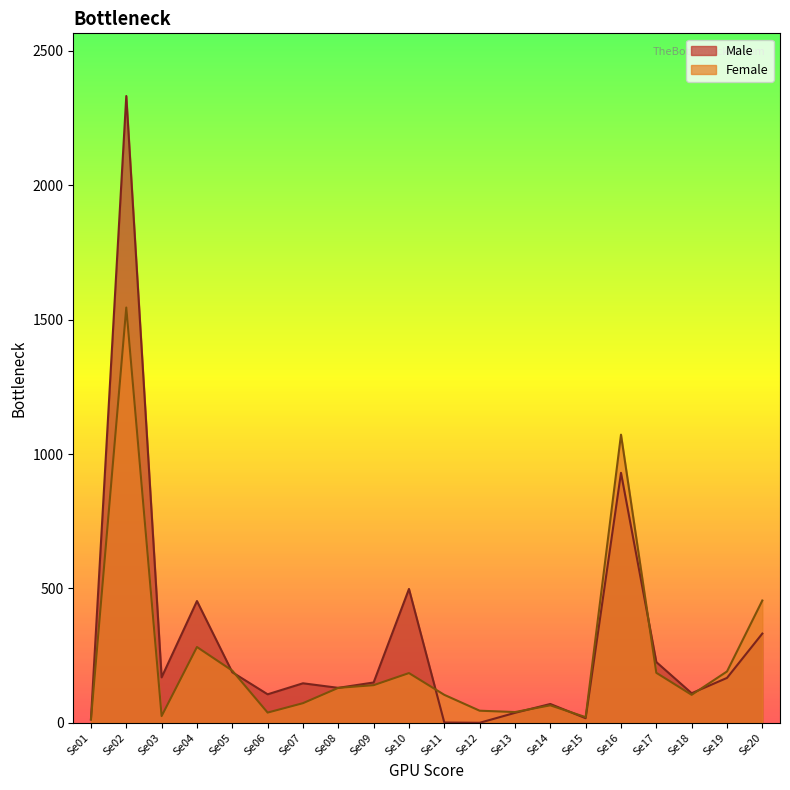

Reading left to right, what are all the values shown in this chart?

Male: Se01=13	Se02=2332	Se03=169	Se04=453	Se05=188	Se06=106	Se07=147	Se08=130	Se09=150	Se10=498	Se11=1	Se12=0	Se13=37	Se14=70	Se15=17	Se16=930	Se17=226	Se18=110	Se19=167	Se20=332
Female: Se01=12	Se02=1545	Se03=25	Se04=282	Se05=194	Se06=38	Se07=73	Se08=130	Se09=140	Se10=185	Se11=104	Se12=45	Se13=40	Se14=65	Se15=21	Se16=1072	Se17=186	Se18=104	Se19=191	Se20=455